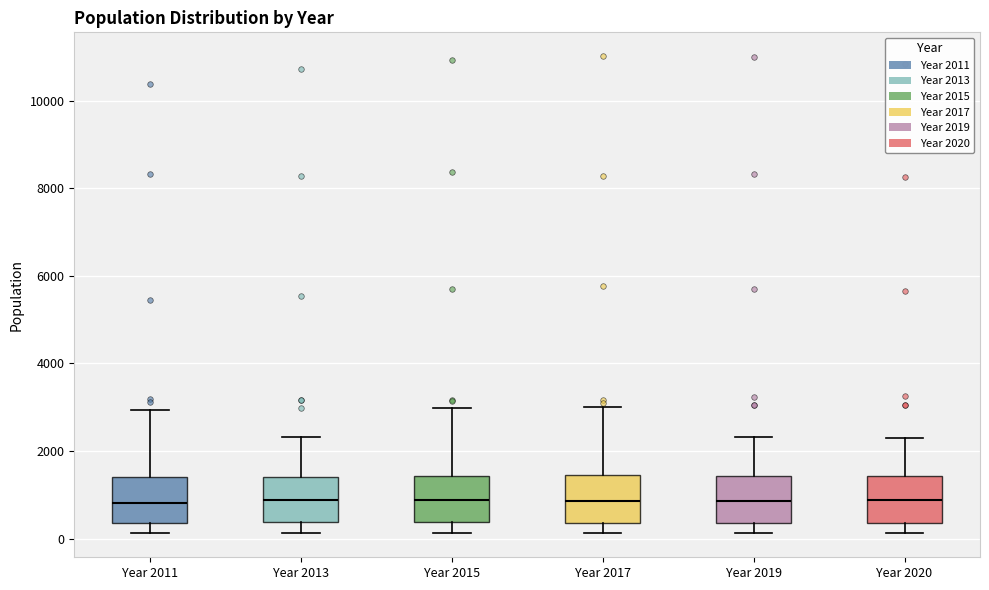

Reading left to right, read every box against the y-axis: the position of its median line, the range the box covers, and the ends of its whiskers. The values are not printed on the chart, so give them approximately, as read against the axis.

Year 2011: median 800, box 400 to 1400, whiskers 200 to 3000
Year 2013: median 800, box 400 to 1400, whiskers 200 to 2400
Year 2015: median 800, box 400 to 1400, whiskers 200 to 3000
Year 2017: median 800, box 400 to 1400, whiskers 200 to 3000
Year 2019: median 800, box 400 to 1400, whiskers 200 to 2400
Year 2020: median 800, box 400 to 1400, whiskers 200 to 2200